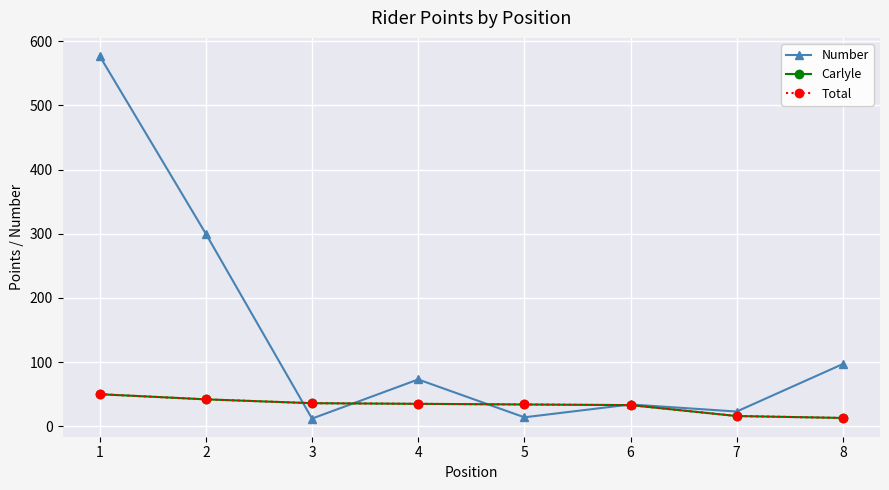

What is the value of the Number point at the 6th from the left?

34